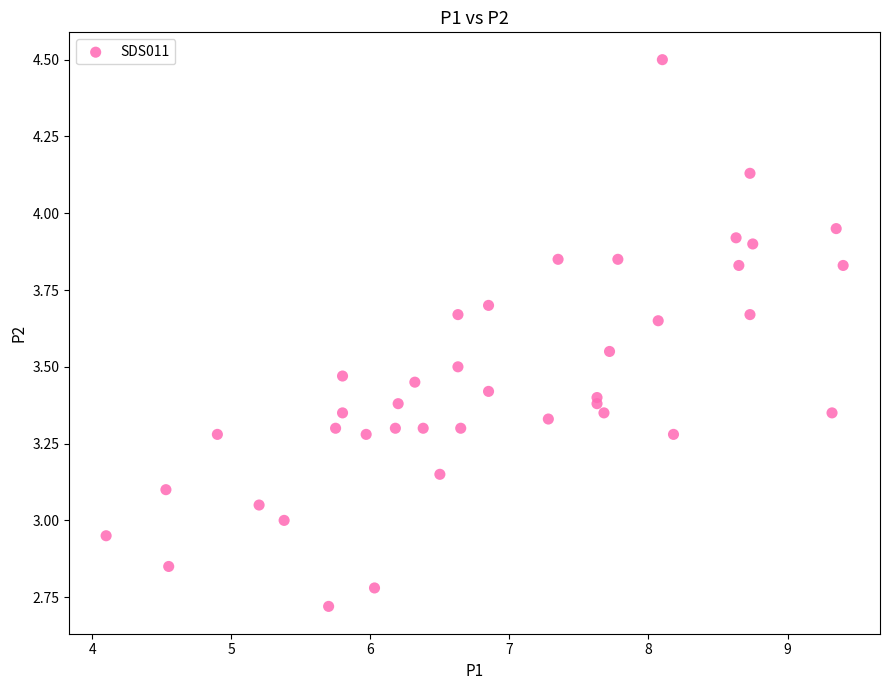

What is the range of Y values (max minus min)?

1.8